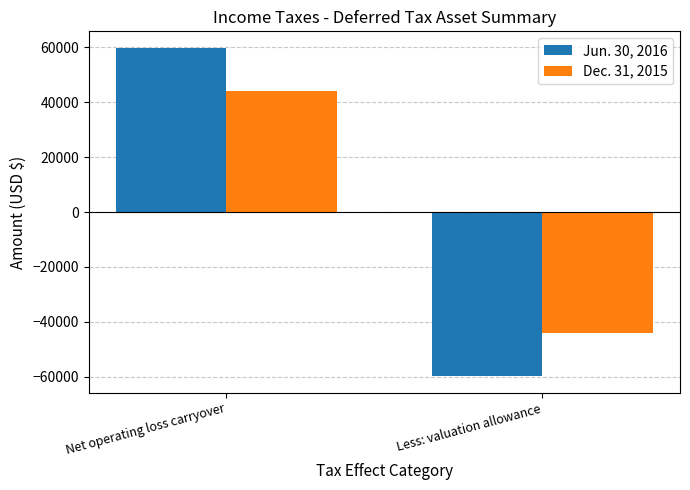

How many values in Dec. 31, 2015 are above zero?

1